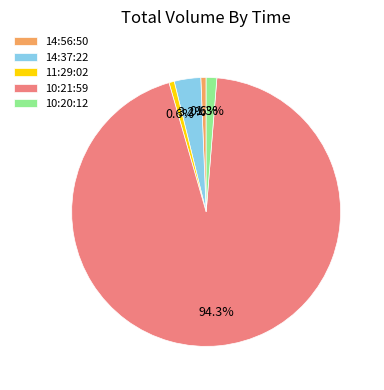

Is there any slice that represents more than half of the pie?

Yes